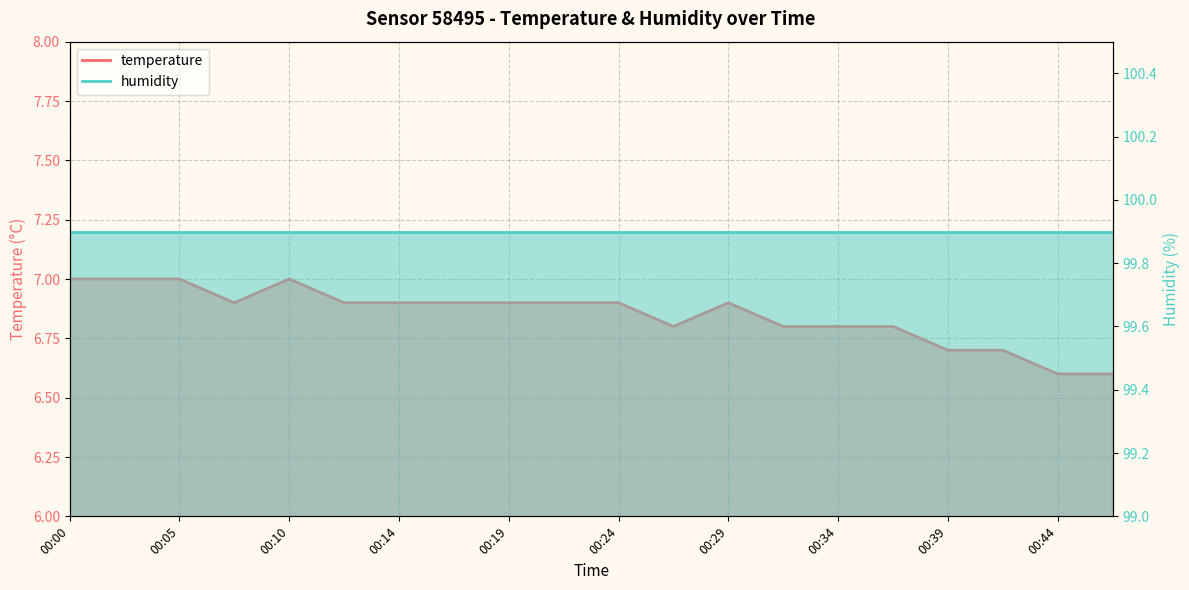

What is the smallest value displayed?

6.6